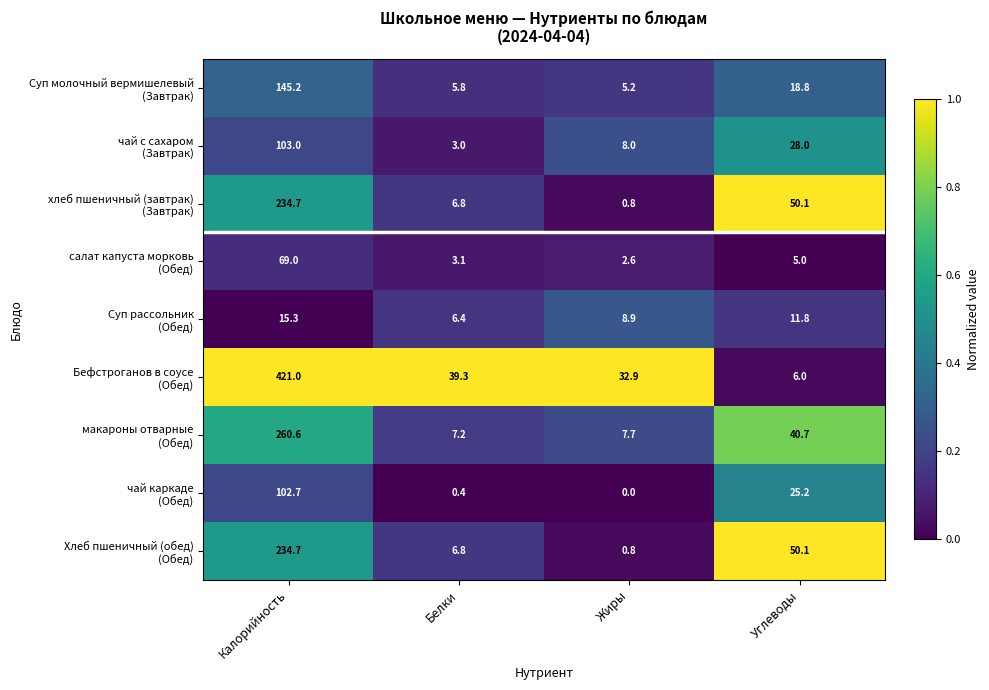

What is the difference between the highest and lowest values at Калорийность?

405.7